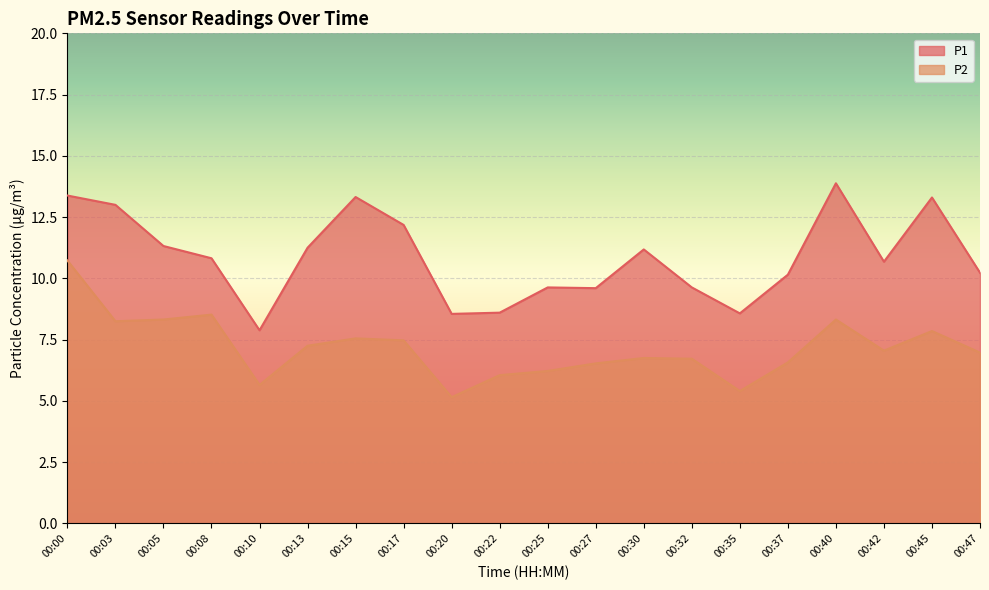

Count the number of categories in the chart.

20